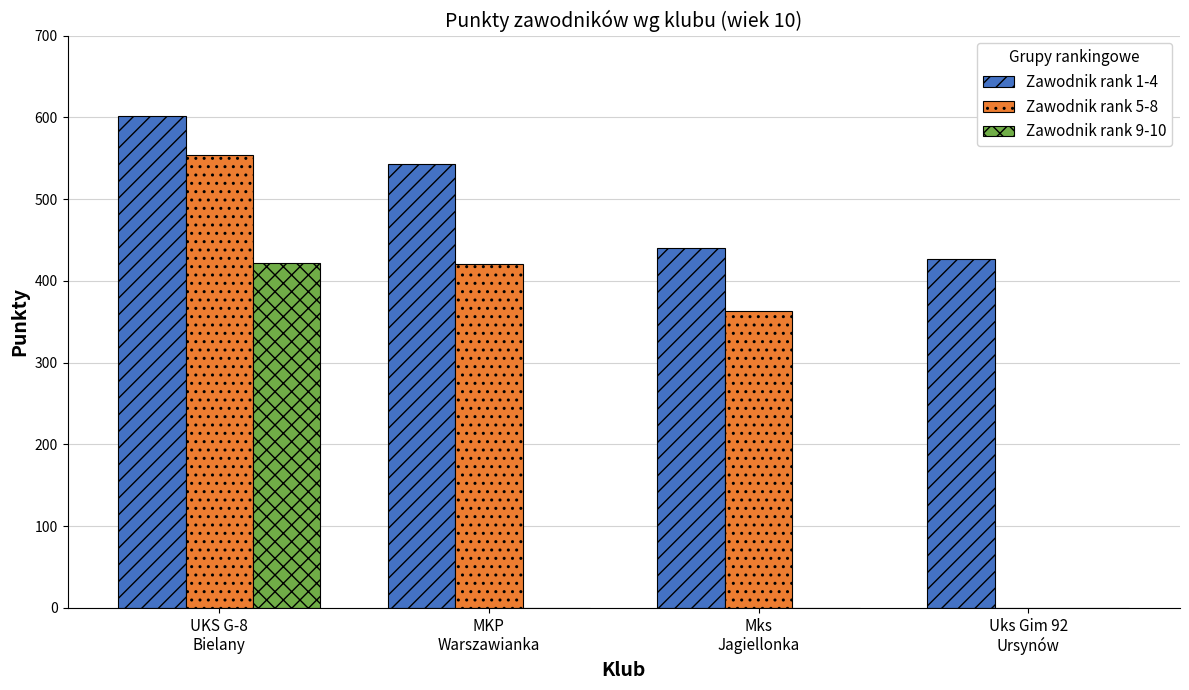

How many groups of bars are there?

4